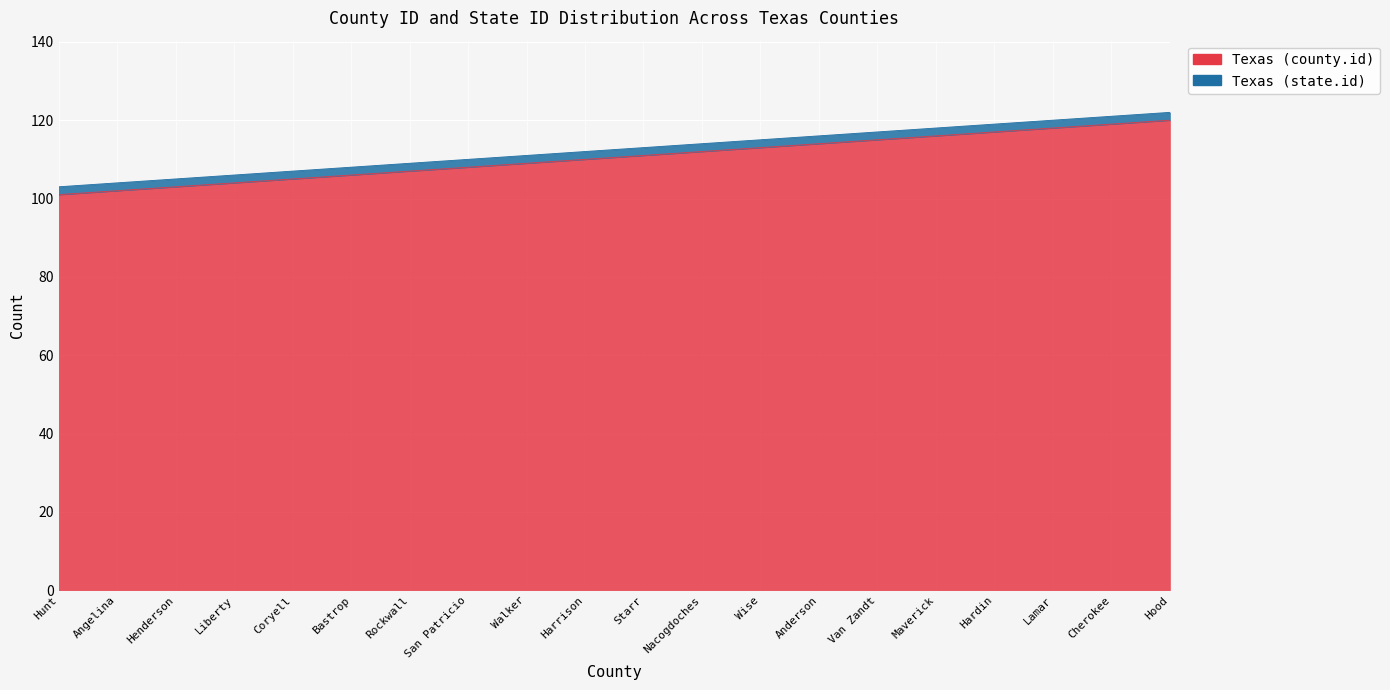

What is the approximate value at Coryell, to the nearest 10?

100